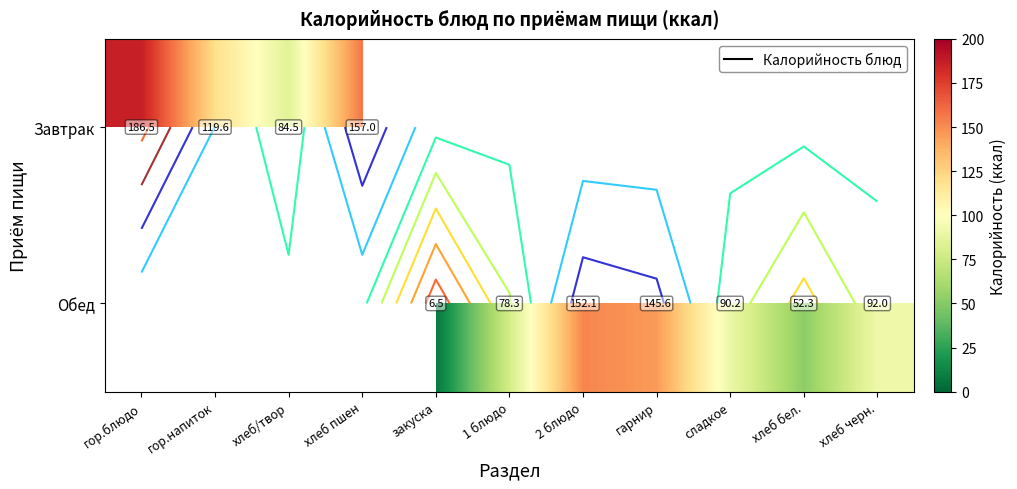

Rank the categories by Завтрак value from highest to lowest.

гор.блюдо, хлеб пшен, гор.напиток, закуска, 1 блюдо, 2 блюдо, гарнир, сладкое, хлеб бел., хлеб черн., хлеб/твор